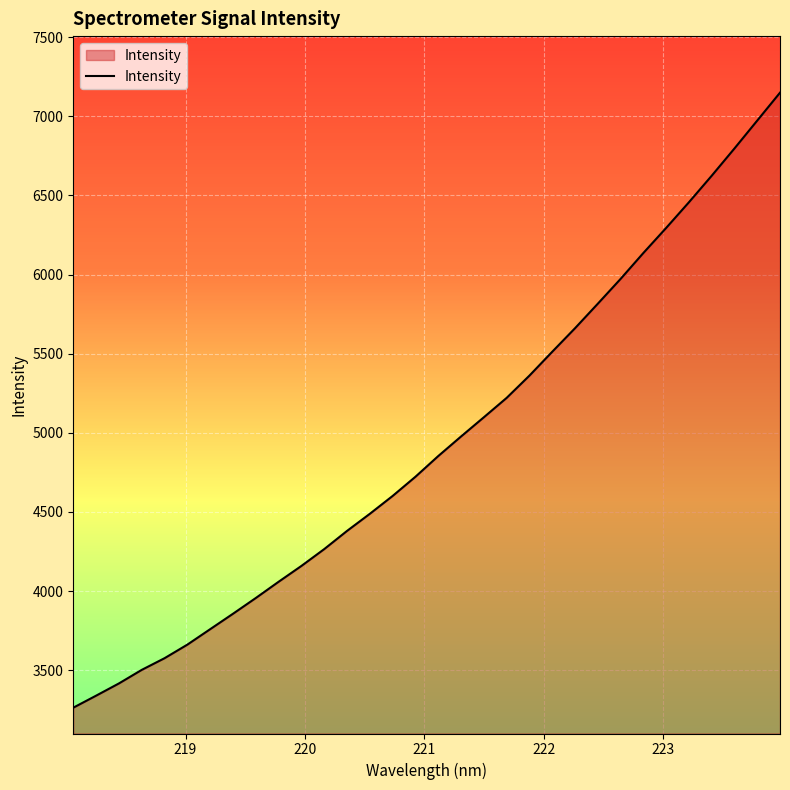

What is the smallest value displayed?

3263.2